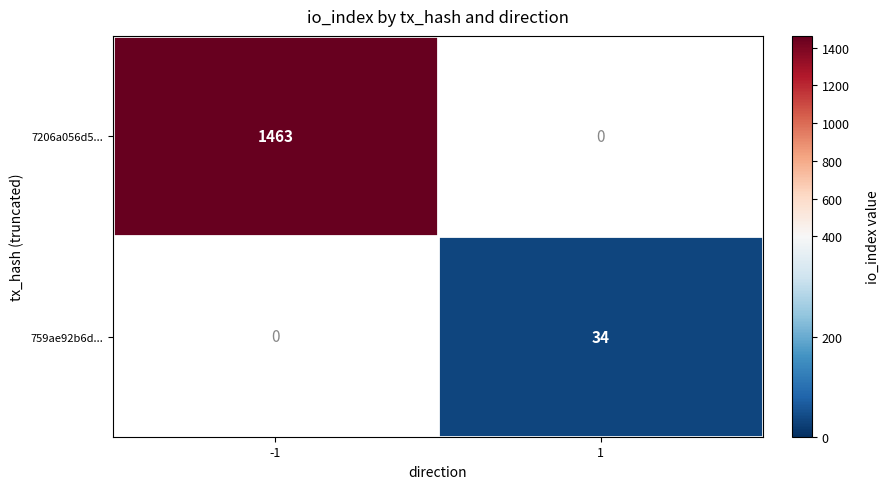

The 7206a056d5... series shows 1463 at -1. True or false?

True